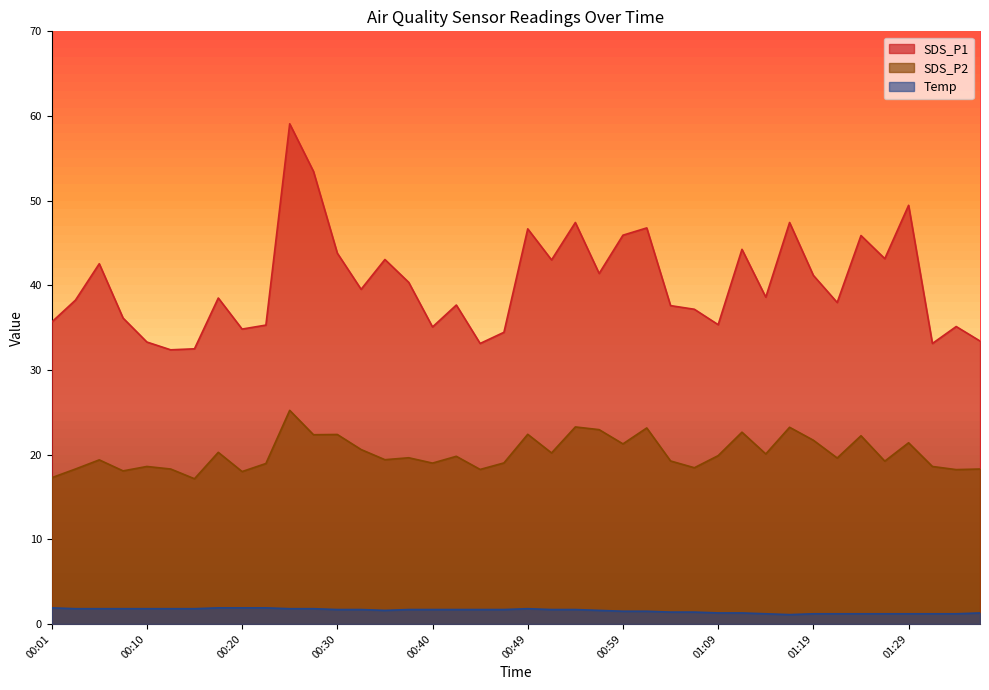

How many distinct data groups are displayed?

3